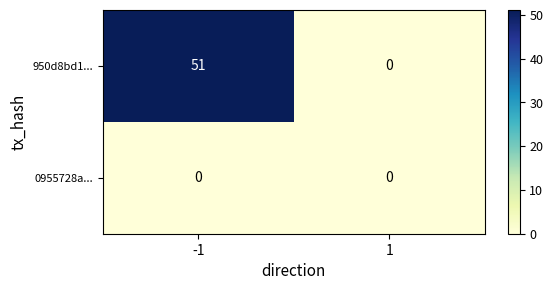

Which series changed the most between -1 and 1?

950d8bd1...